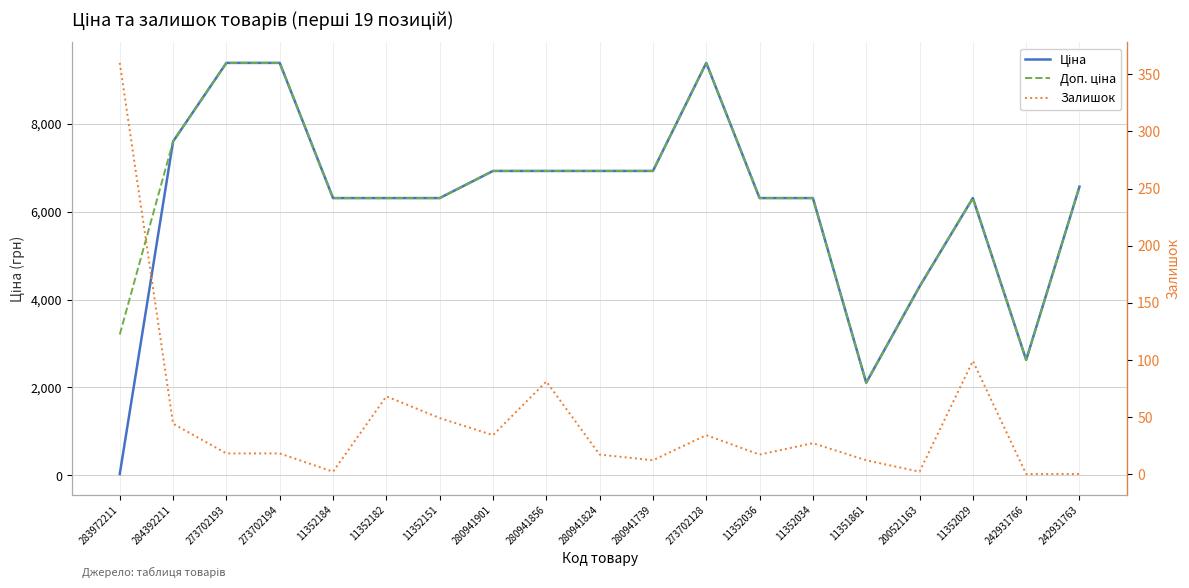

What is the sum of all Залишок values?

894.0